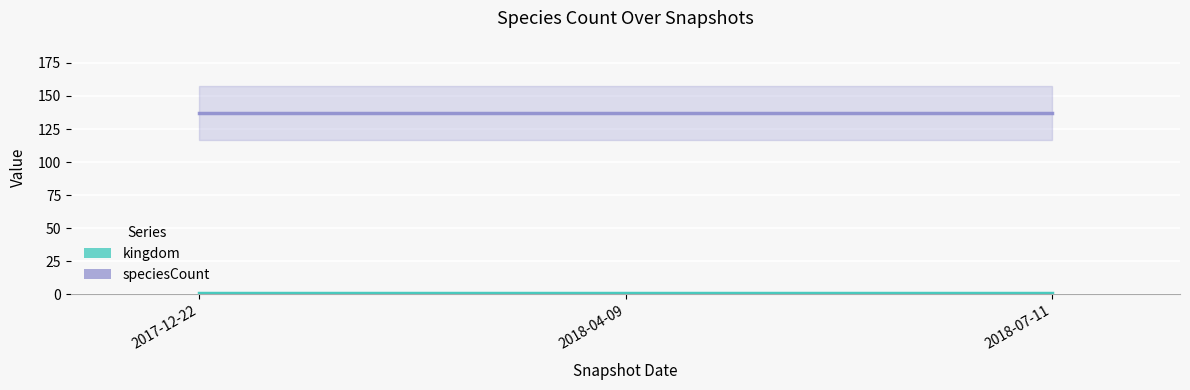

Reading left to right, what are all the values shown in this chart?

kingdom: 1	1	1
speciesCount: 137	137	137